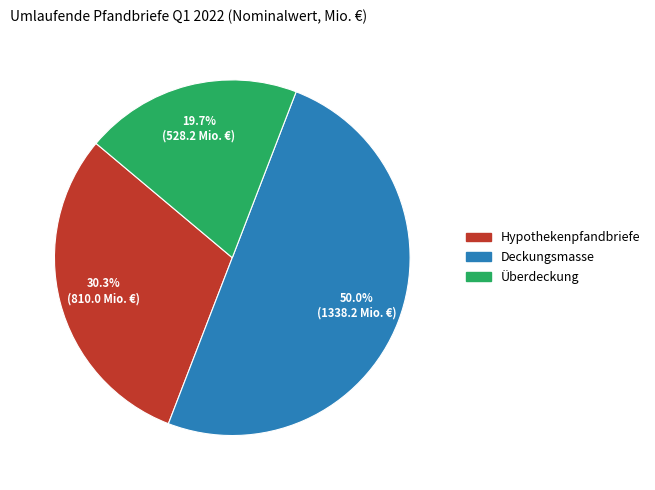

What percentage do Überdeckung and Hypothekenpfandbriefe together represent?

50.0%